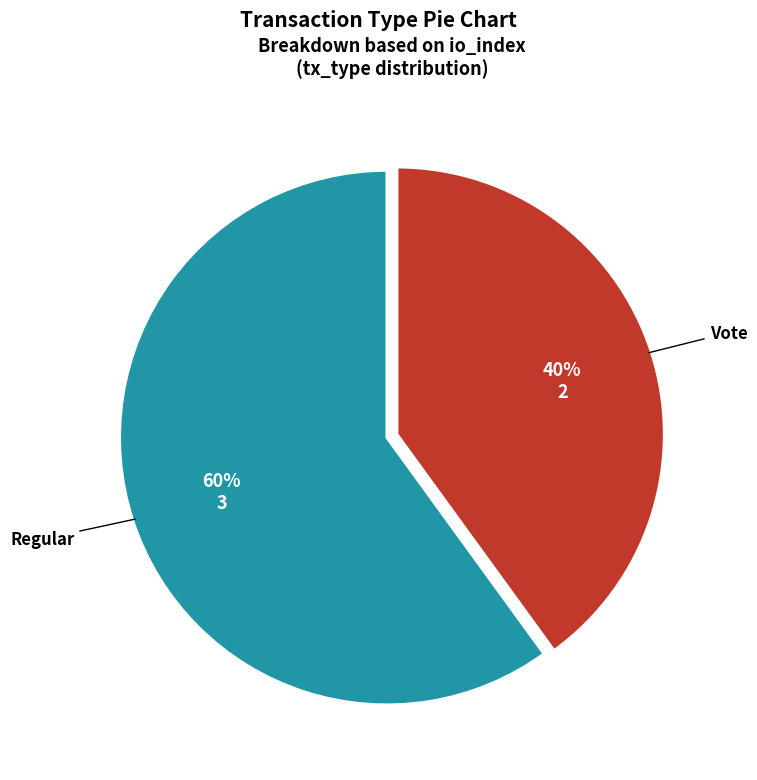

Combined, do Regular and Vote account for over 50%?

Yes